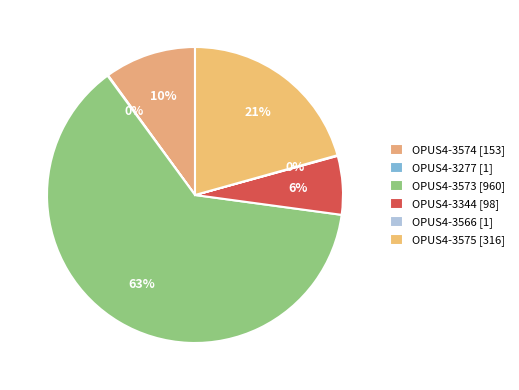

Rank the categories by value from lowest to highest.

OPUS4-3277, OPUS4-3566, OPUS4-3344, OPUS4-3574, OPUS4-3575, OPUS4-3573